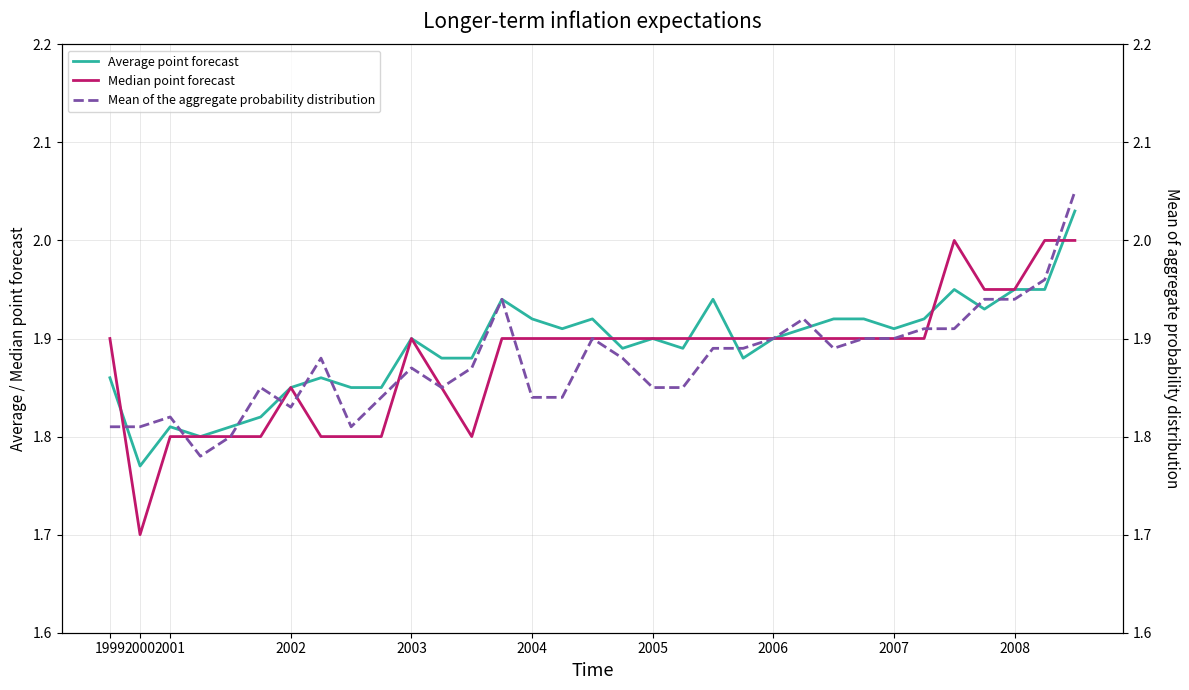

Where do Median point forecast and Average point forecast first cross each other?

1999 and 2000